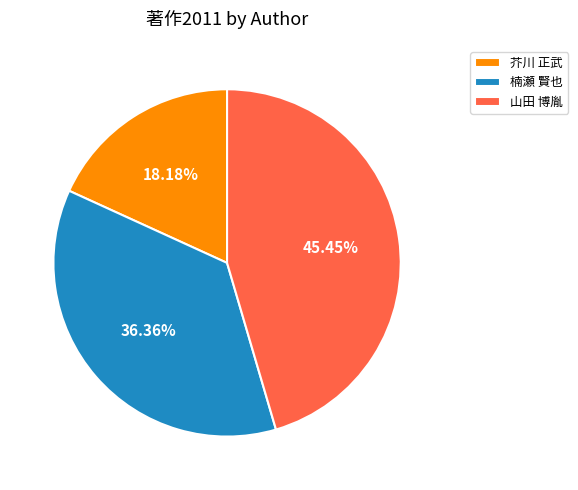

What percentage is the 山田 博胤 slice, to the nearest percent?

45%